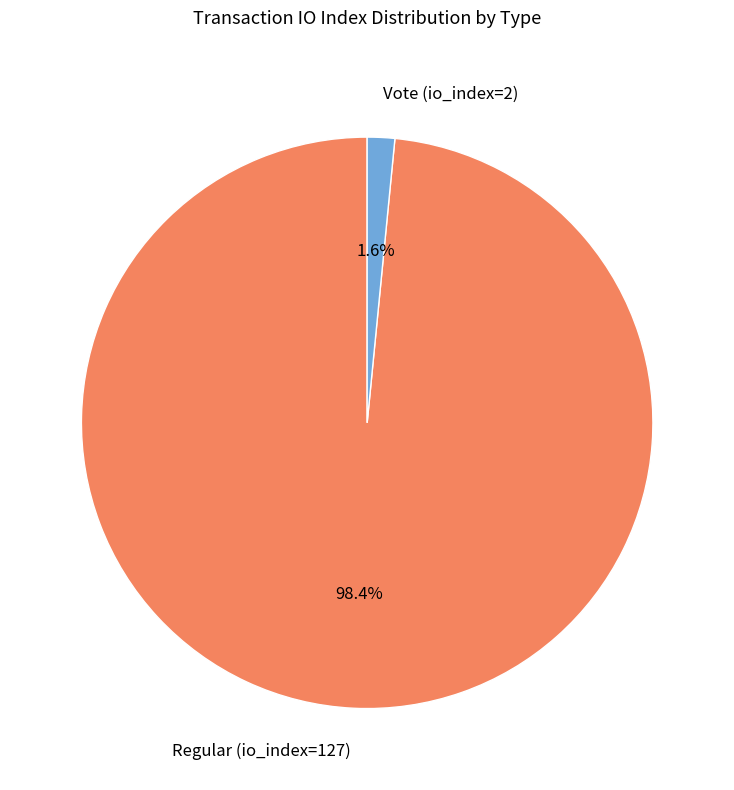

True or false: Vote (io_index=2) accounts for 14% of the total.

False